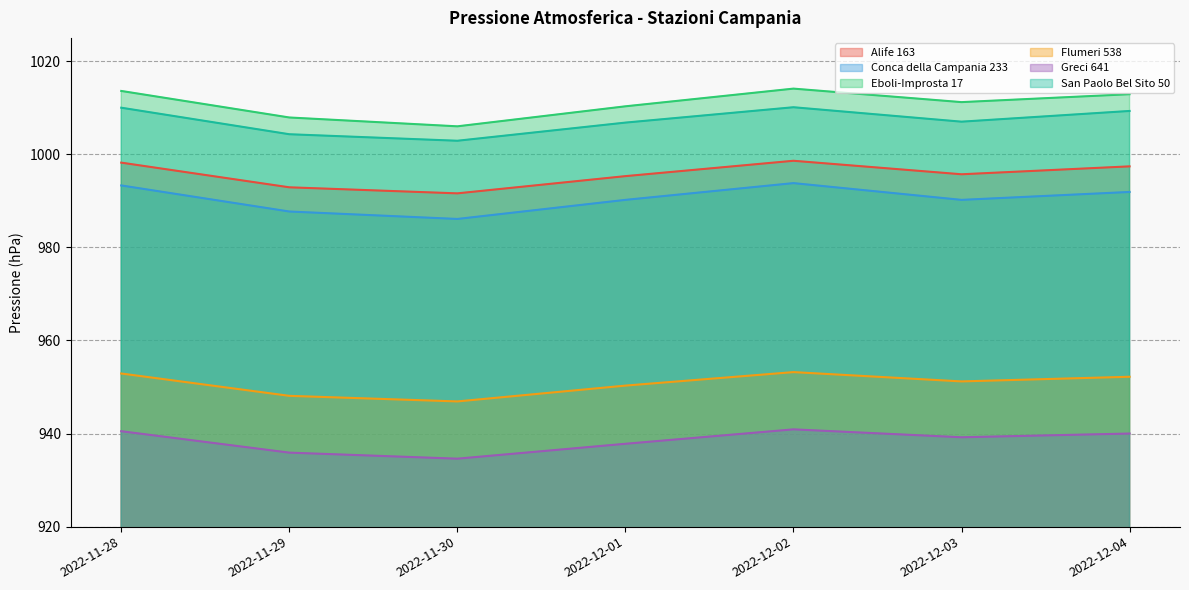

What is the label of the 2nd point from the left?

2022-11-29